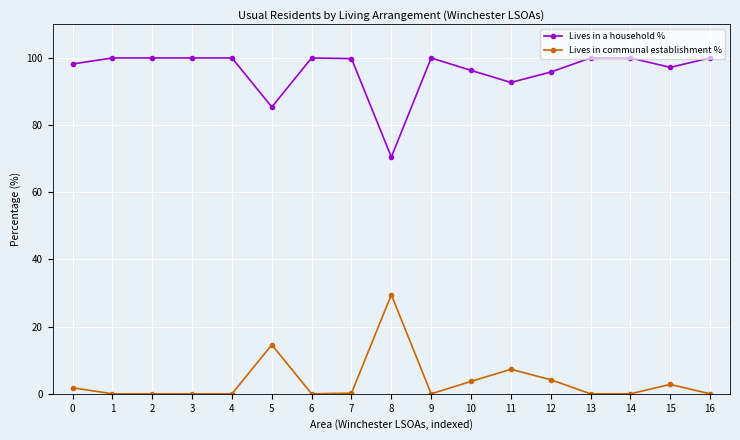

What is the value of the Lives in a household % point at the 5th from the left?

100.0